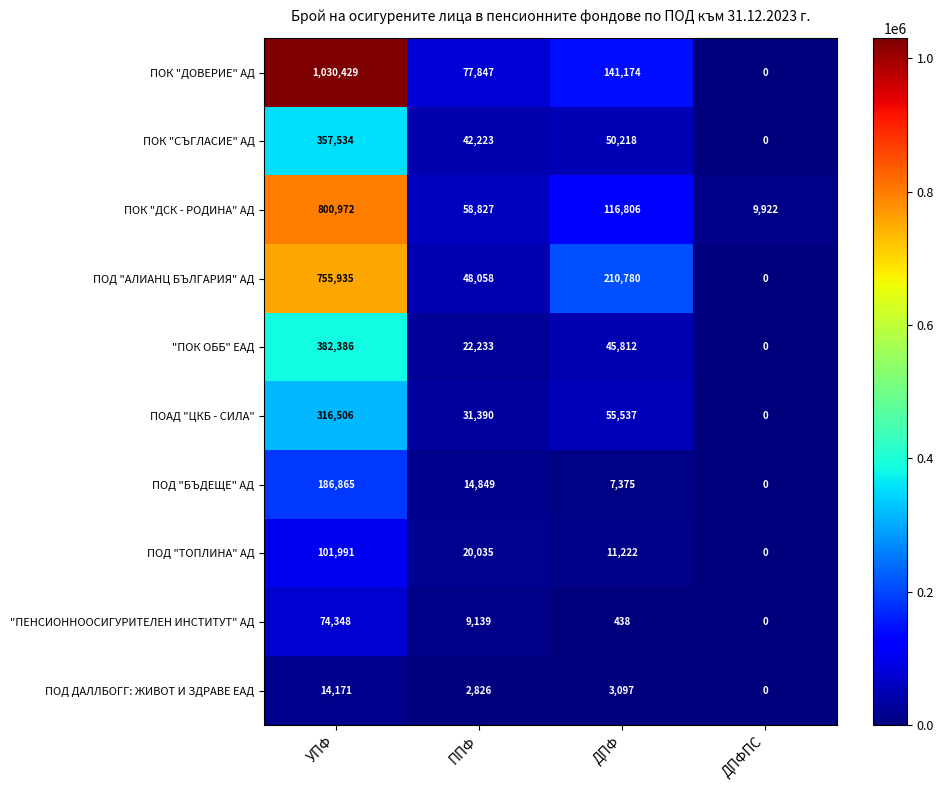

The value of "ПОК ОББ" ЕАД at ДПФ is 45812. True or false?

True